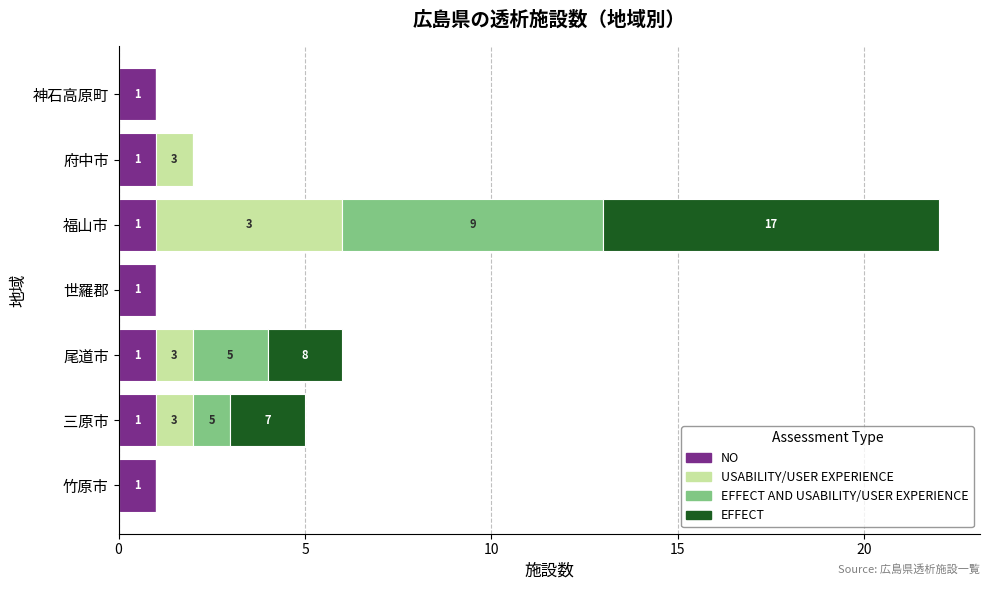

At which category is the sum across all series the highest?

福山市